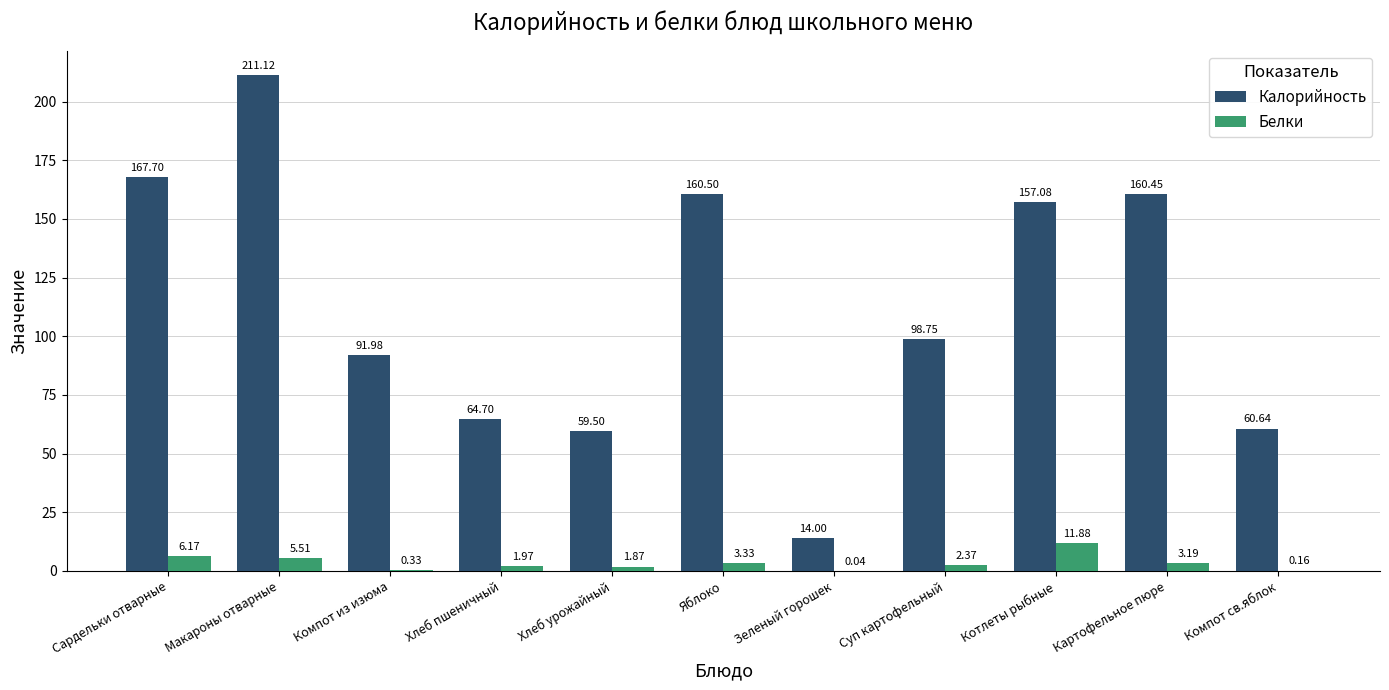

At which category is the sum across all series the highest?

Макароны отварные